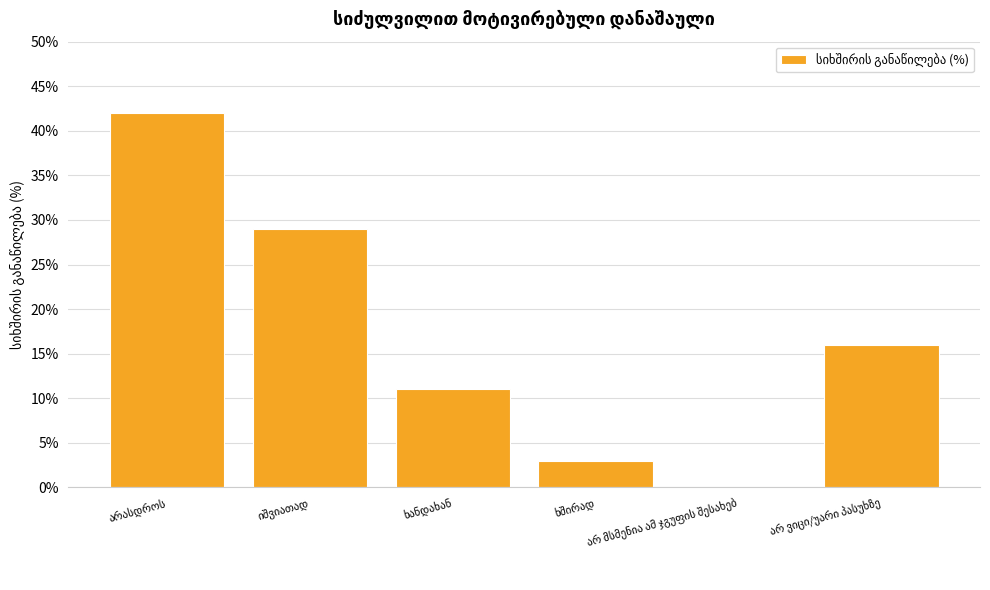

What is the sum of all values?

101